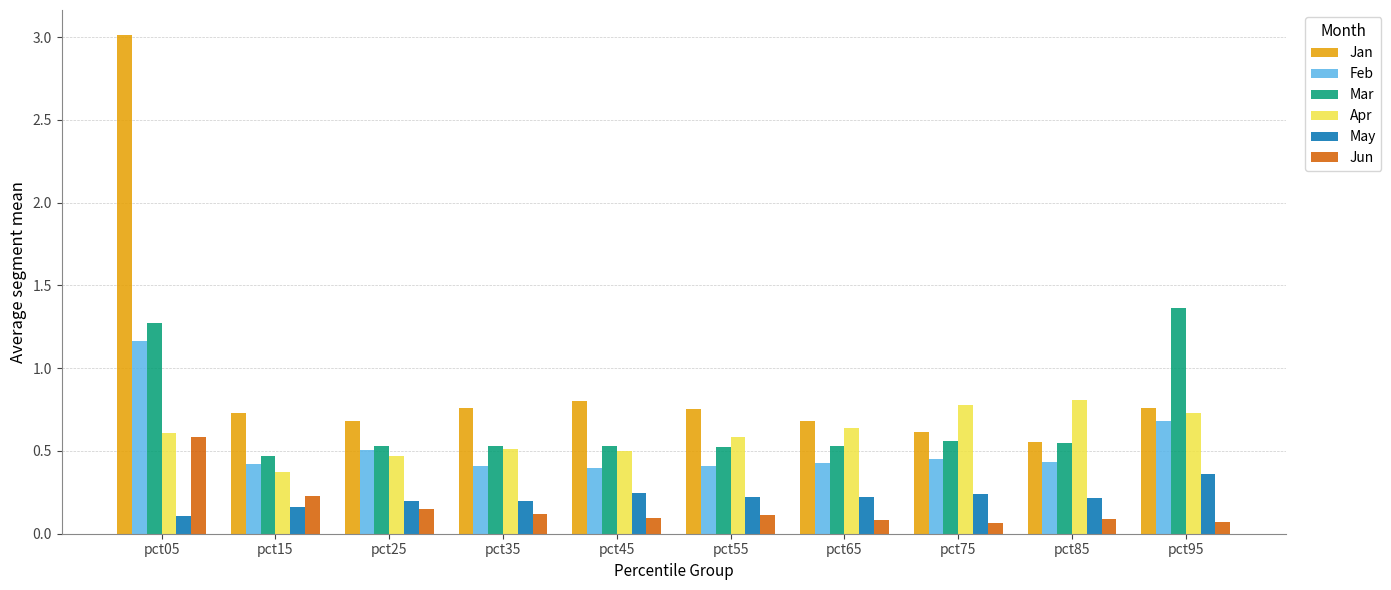

What is the greatest value displayed?

3.0